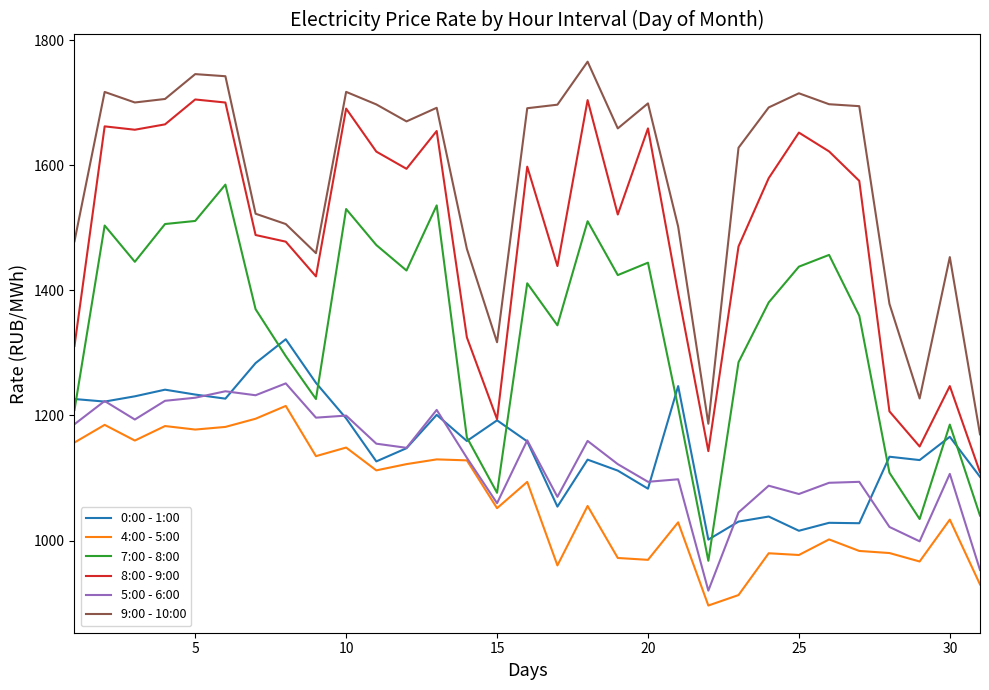

At how many categories does at least one series exceed 1025?

31